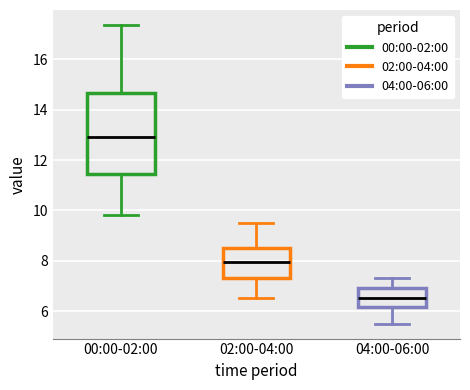

Reading left to right, transcribe this box plot: for each box, give where its median line is, the range the box spans, and where its two whiskers end, as read against the y-axis. The values are not printed on the chart, so give them approximately, as read against the axis.

00:00-02:00: median 13.0, box 11.4 to 14.6, whiskers 9.8 to 17.4
02:00-04:00: median 8.0, box 7.4 to 8.6, whiskers 6.6 to 9.6
04:00-06:00: median 6.6, box 6.2 to 7.0, whiskers 5.6 to 7.4